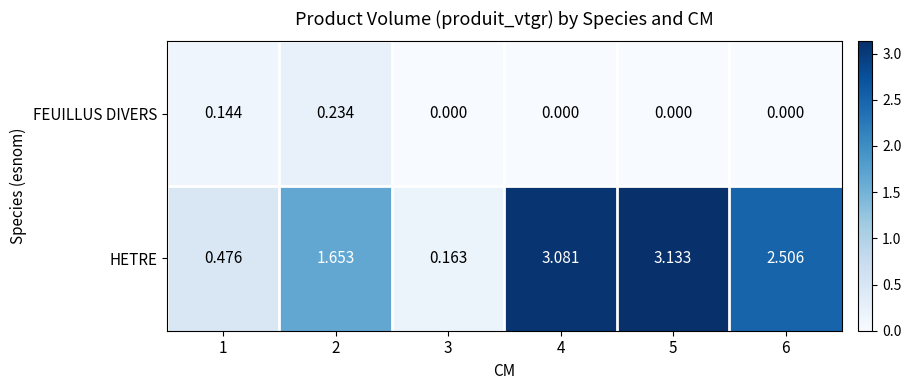

Which series has the largest total across all categories?

HETRE